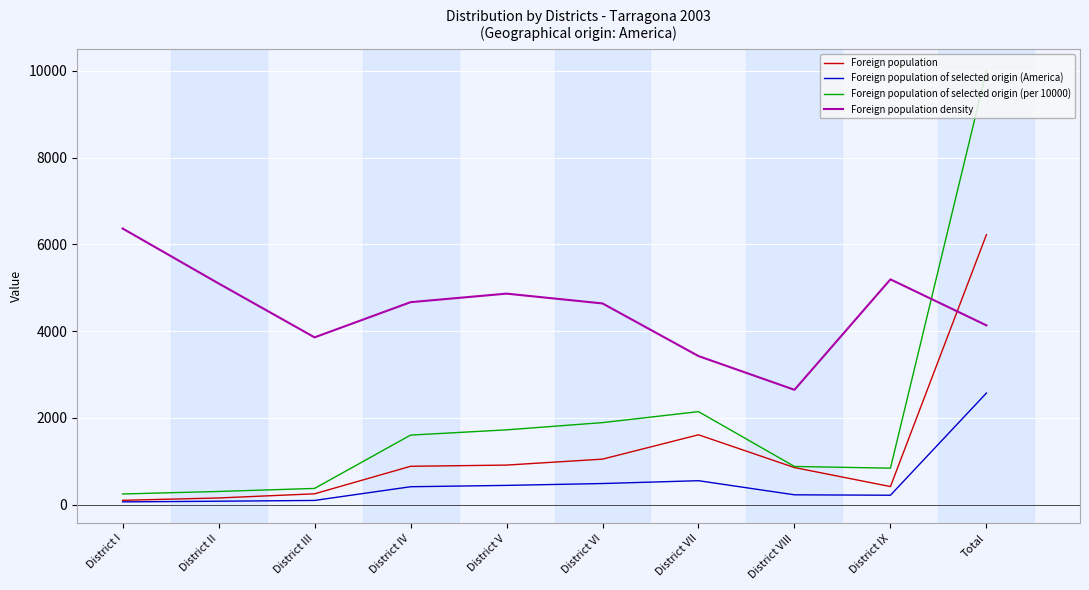

At which category is the sum across all series the highest?

Total